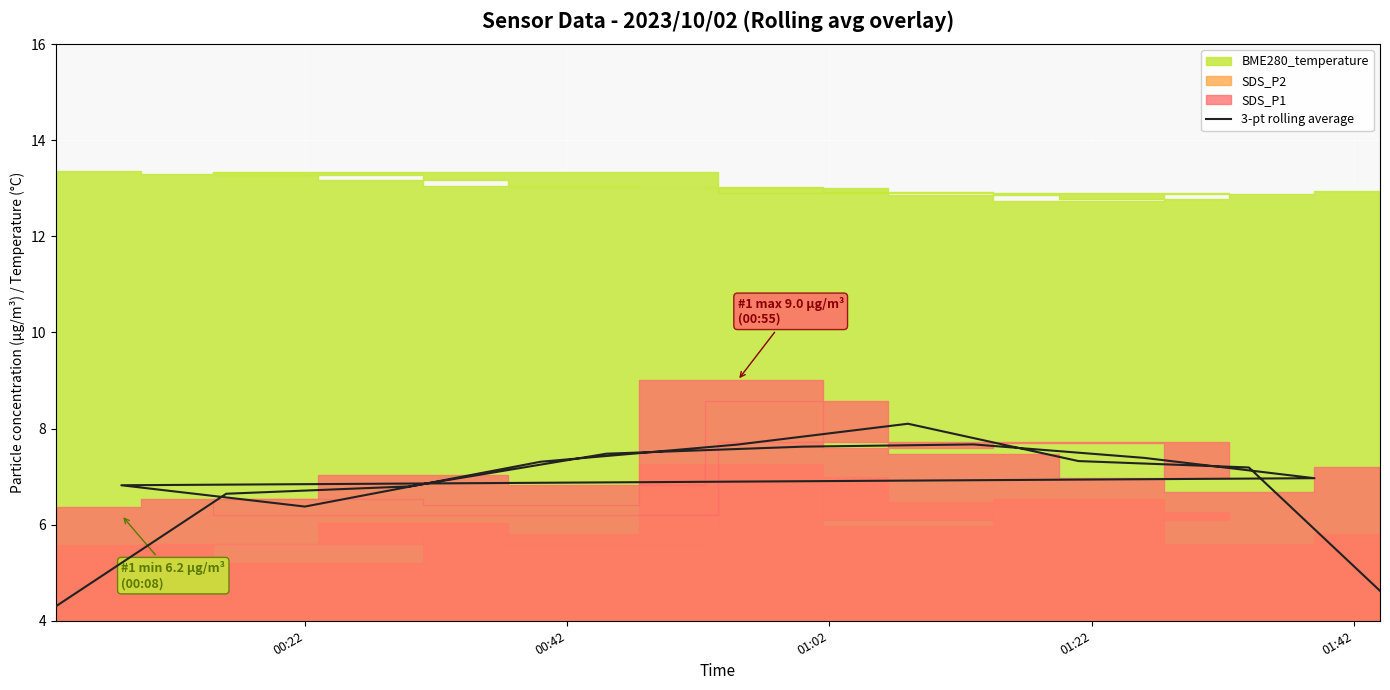

What is the value of the 6th point from the left?

7.7